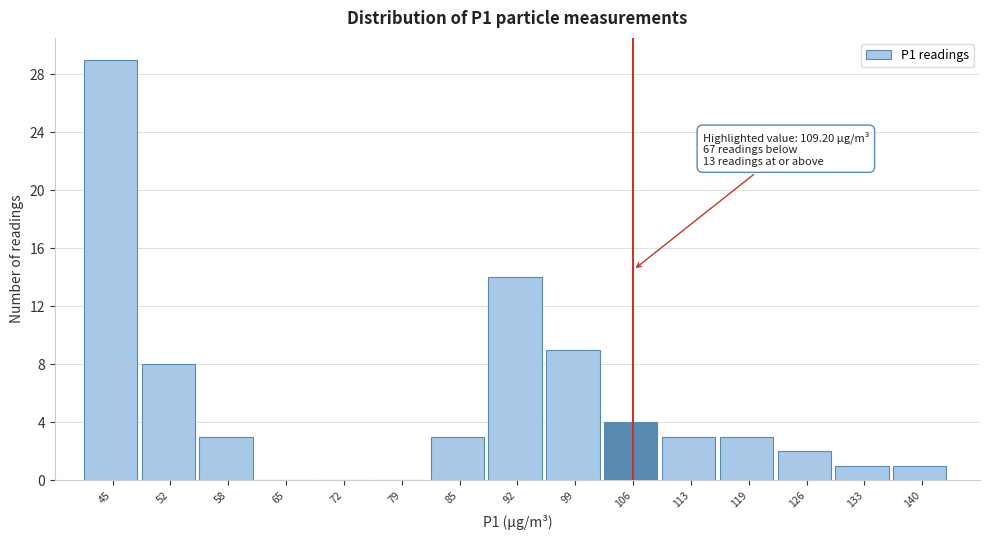

Reading left to right, extract all data points from this chart.

45=29	52=8	58=3	65=0	72=0	79=0	85=3	92=14	99=9	106=4	113=3	119=3	126=2	133=1	140=1